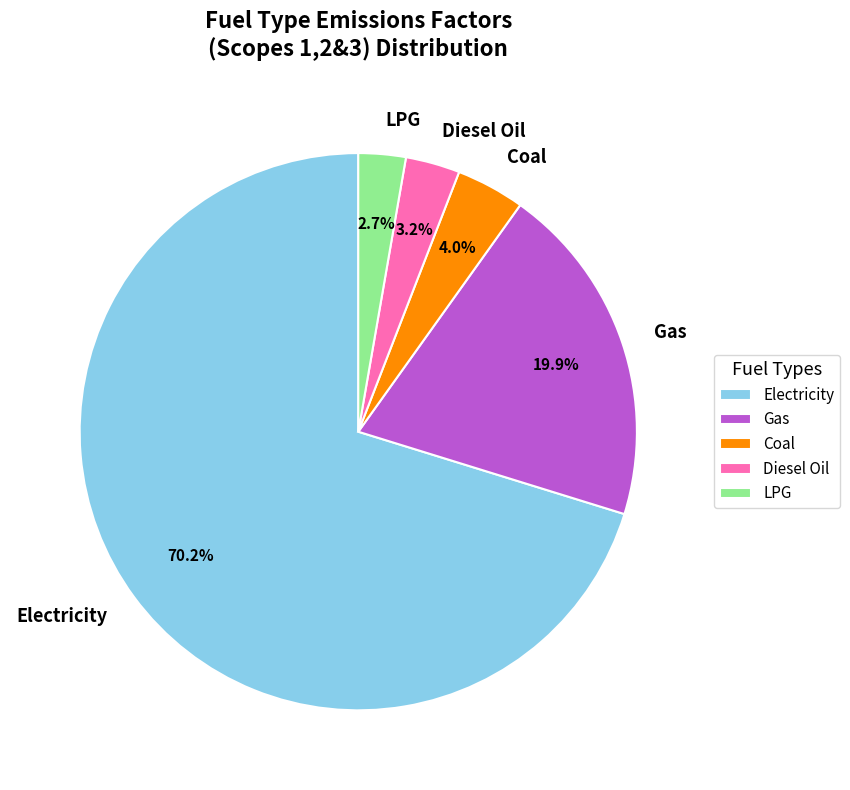

Which has a higher value, Coal or LPG?

Coal